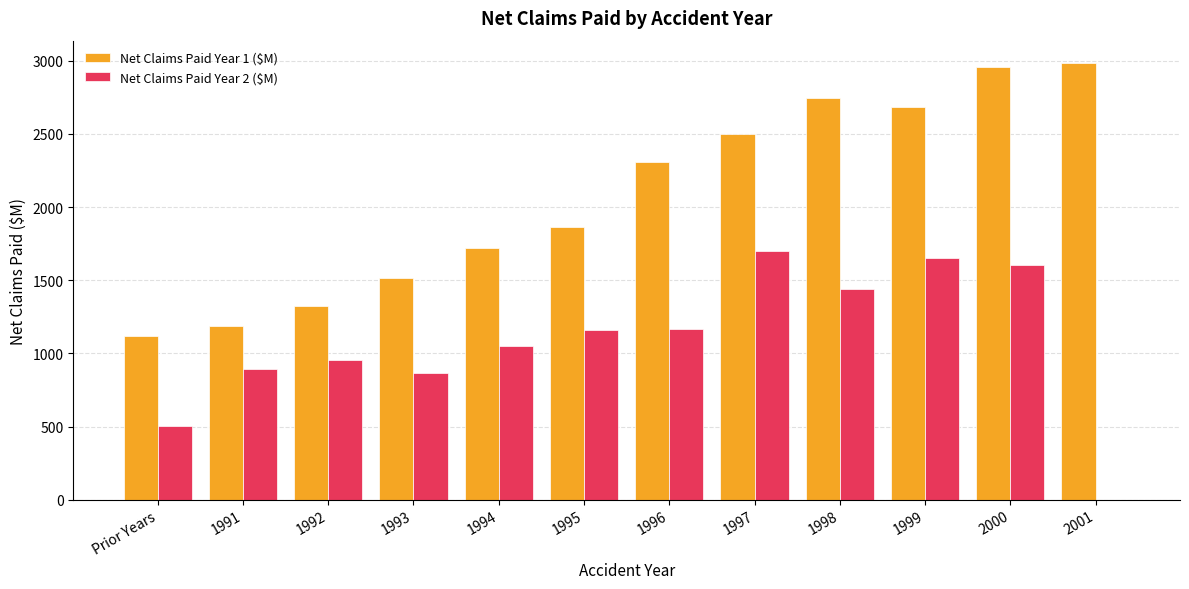

Count the number of categories in the chart.

12